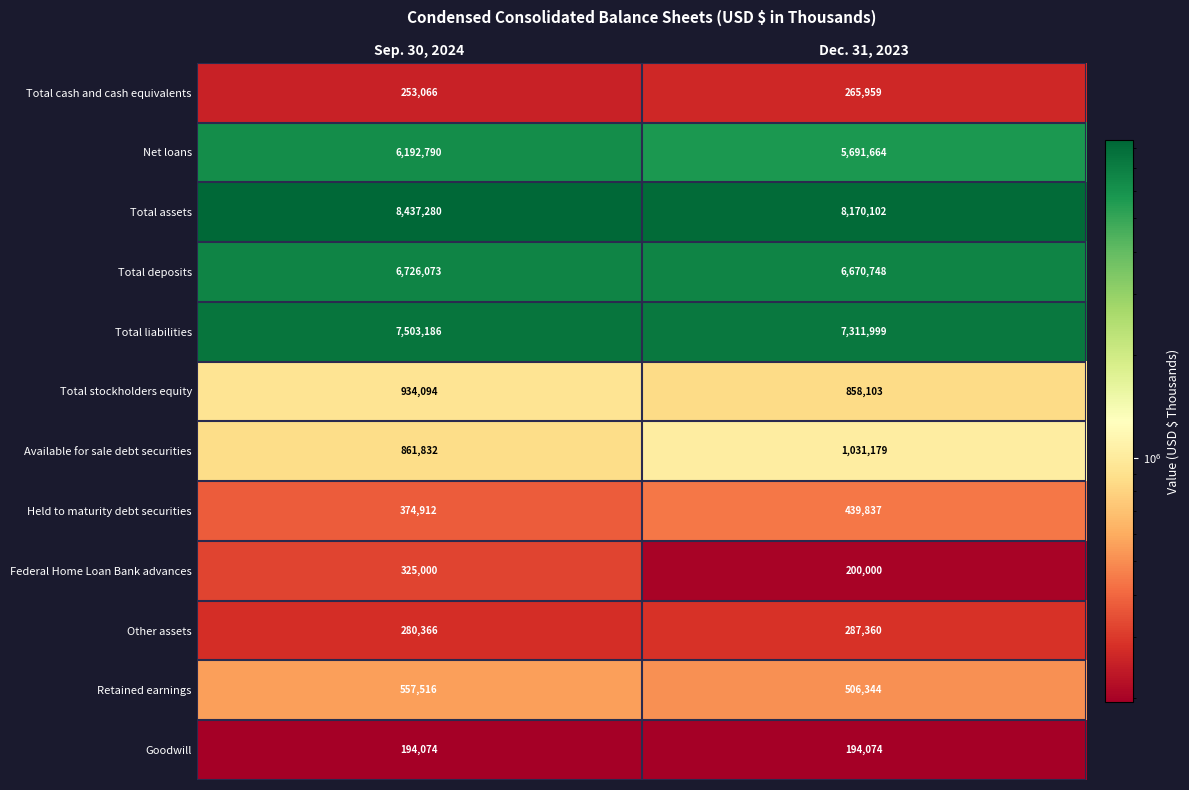

What is the highest value of the Other assets series?

287360